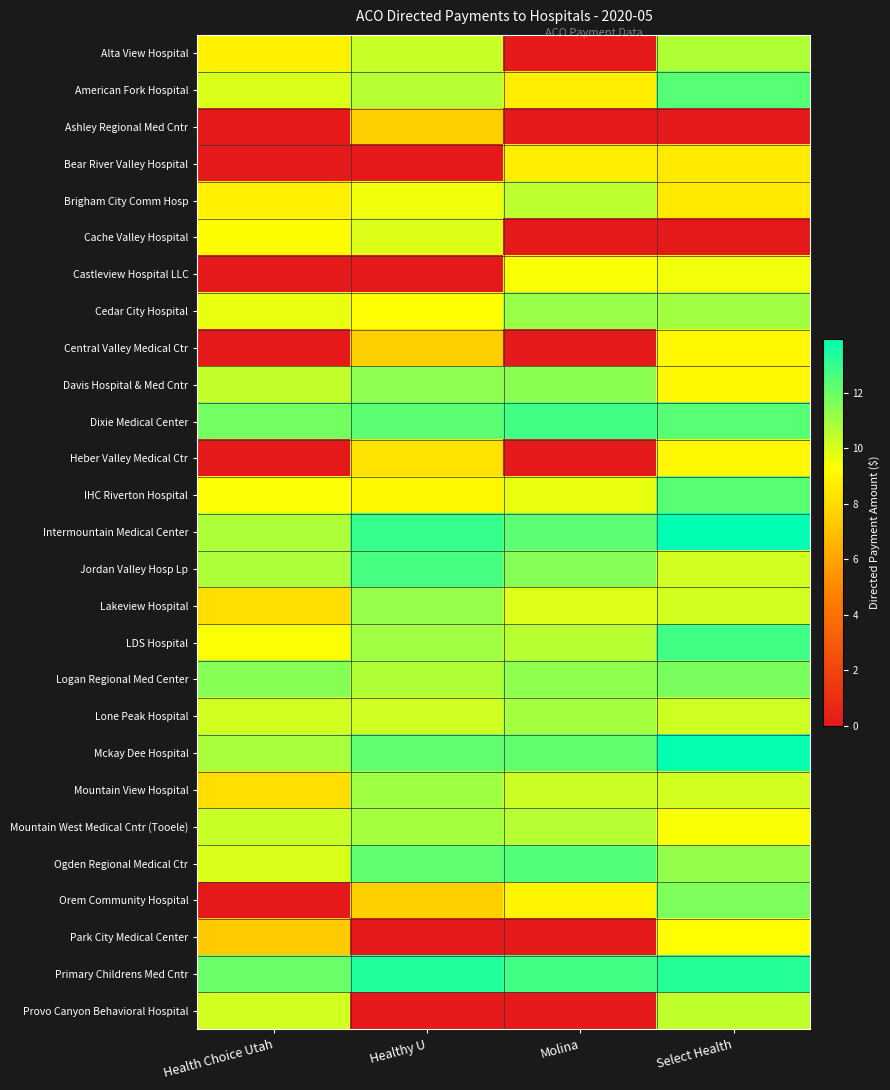

Which has a higher value, Select Health or Molina?

Select Health